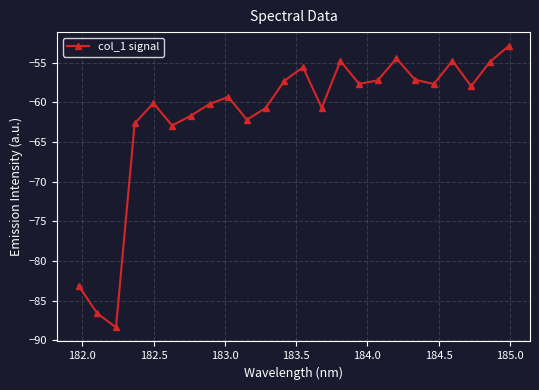

What is the sum of all values?

-1480.7